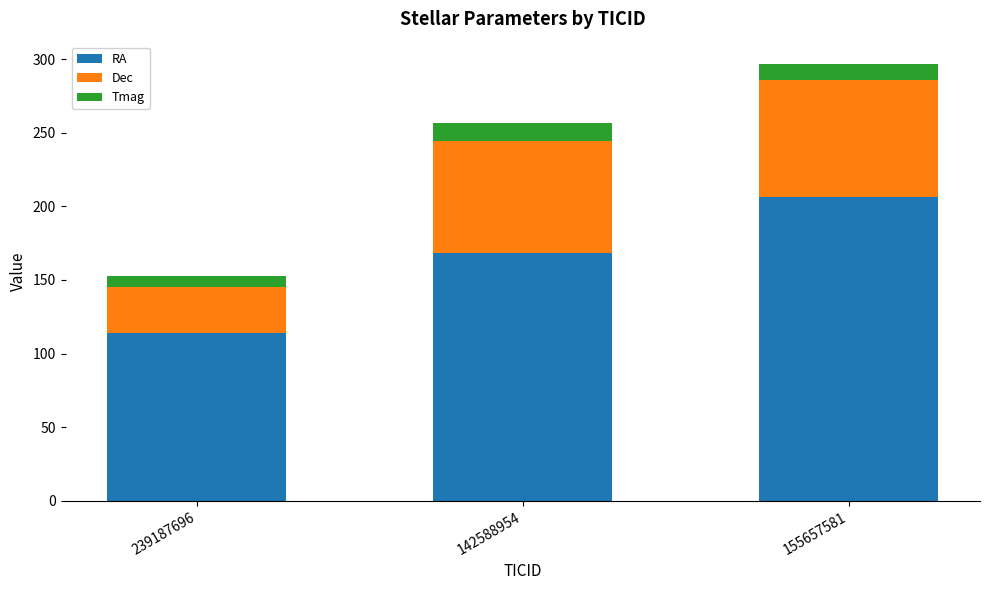

True or false: RA has a value of 121.1 at 155657581.

False